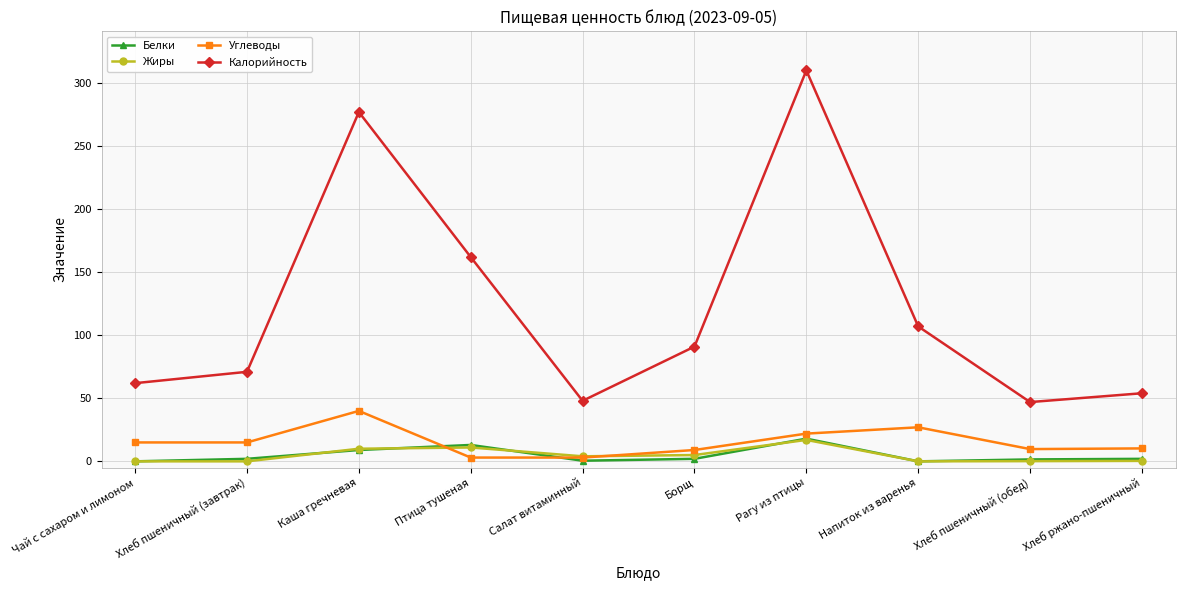

True or false: Углеводы and Калорийность intersect in this chart.

False